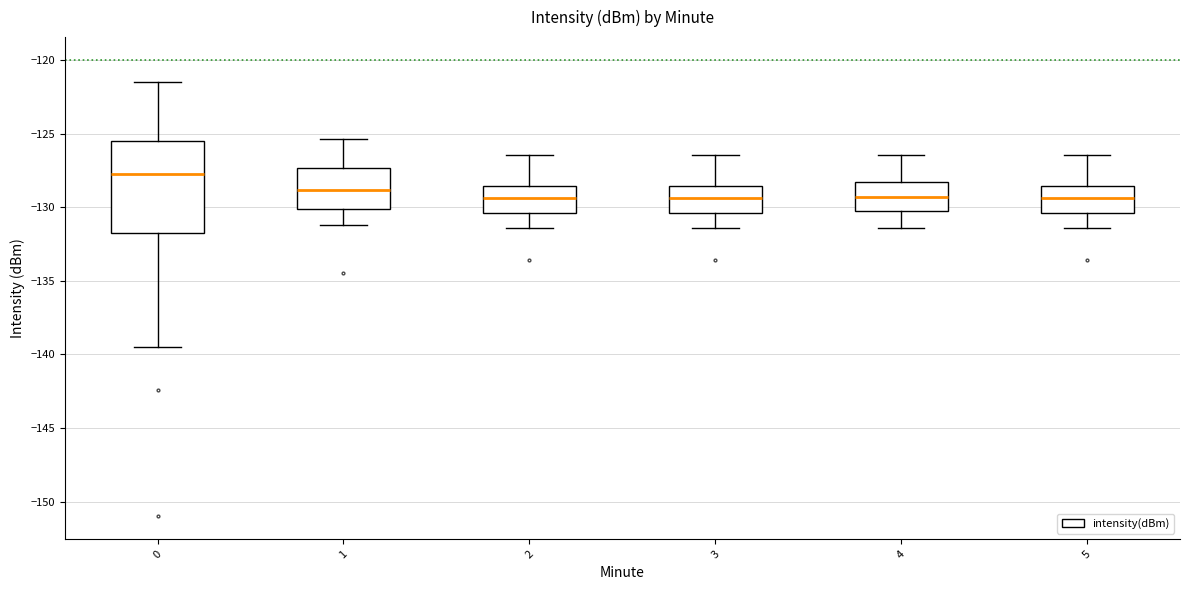

Reading left to right, read every box against the y-axis: the position of its median line, the range the box covers, and the ends of its whiskers. The values are not printed on the chart, so give them approximately, as read against the axis.

0: median -128.0, box -132.0 to -125.5, whiskers -139.5 to -121.5
1: median -129.0, box -130.0 to -127.5, whiskers -131.0 to -125.5
2: median -129.5, box -130.5 to -128.5, whiskers -131.5 to -126.5
3: median -129.5, box -130.5 to -128.5, whiskers -131.5 to -126.5
4: median -129.5, box -130.0 to -128.5, whiskers -131.5 to -126.5
5: median -129.5, box -130.5 to -128.5, whiskers -131.5 to -126.5